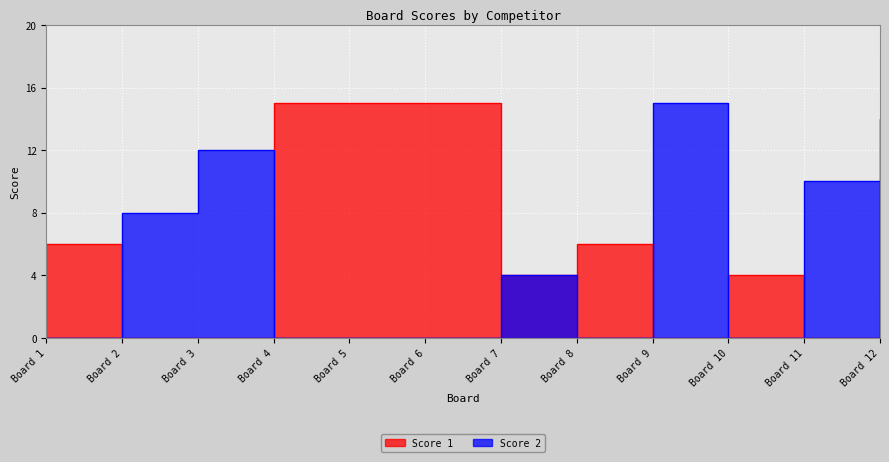

Which category has the lowest value in the Score 1 series?

Board 2